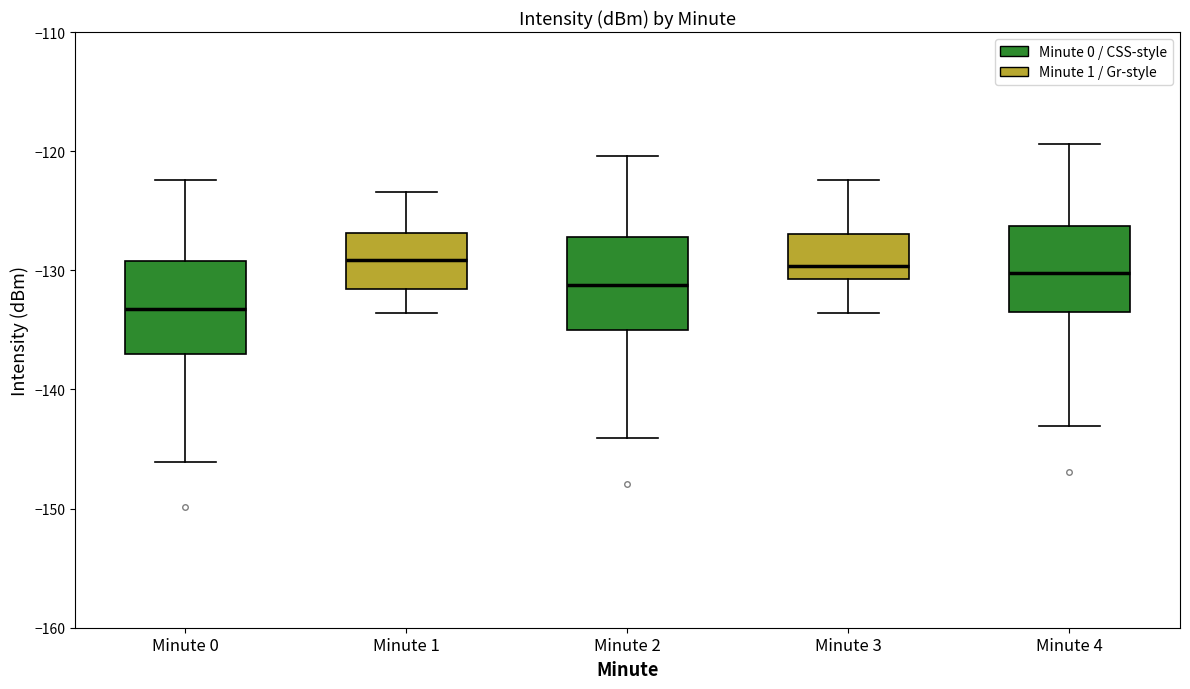

Reading left to right, transcribe this box plot: for each box, give where its median line is, the range the box spans, and where its two whiskers end, as read against the y-axis. The values are not printed on the chart, so give them approximately, as read against the axis.

Minute 0: median -133, box -137 to -129, whiskers -146 to -122
Minute 1: median -129, box -132 to -127, whiskers -134 to -123
Minute 2: median -131, box -135 to -127, whiskers -144 to -120
Minute 3: median -130, box -131 to -127, whiskers -134 to -122
Minute 4: median -130, box -134 to -126, whiskers -143 to -119